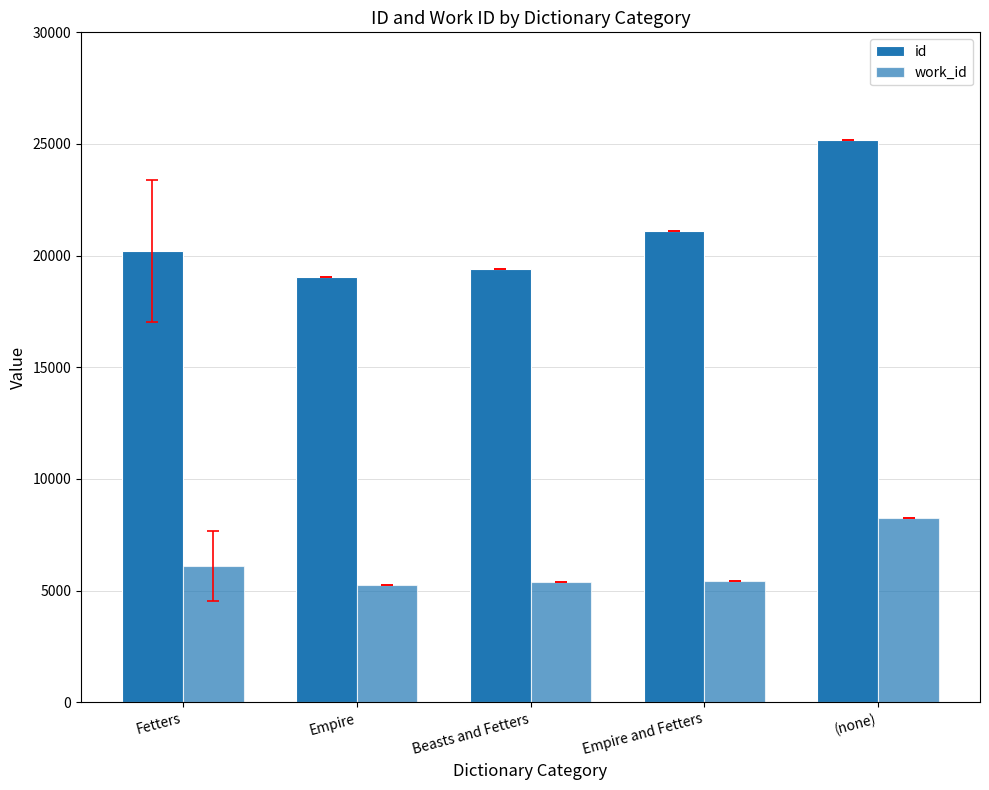

At Beasts and Fetters, list the series in order from largest to smallest.

id, work_id